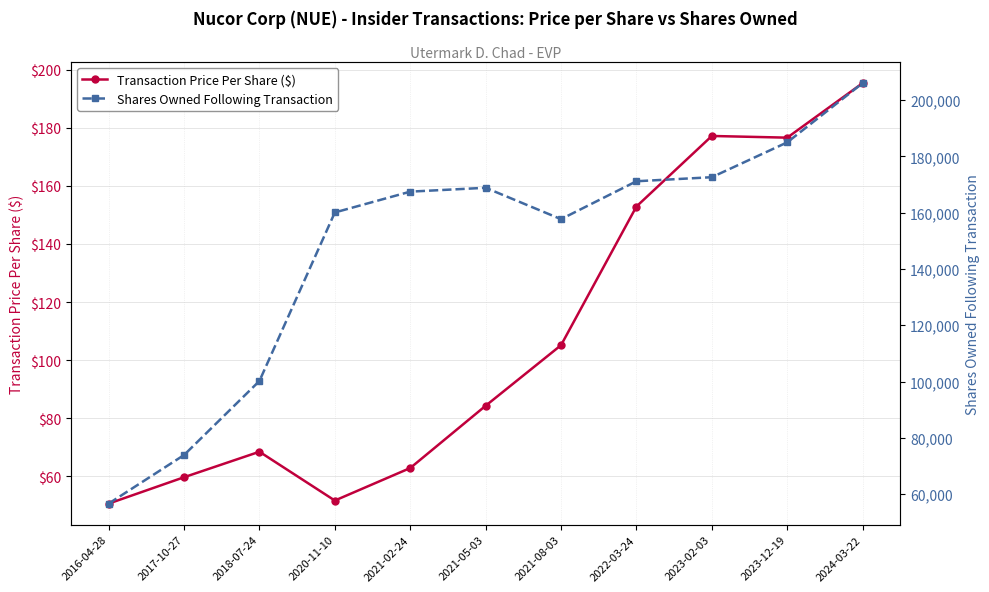

At which label does Shares Owned Following Transaction first exceed 167498?

2021-05-03